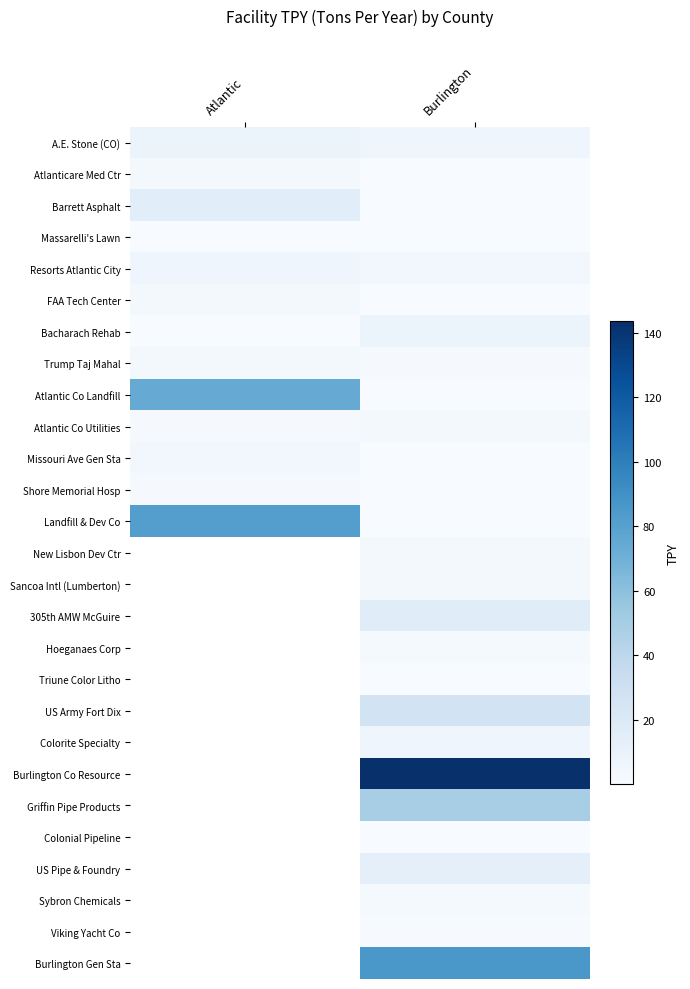

What is the spread (max minus min) of values at Atlantic?

81.6